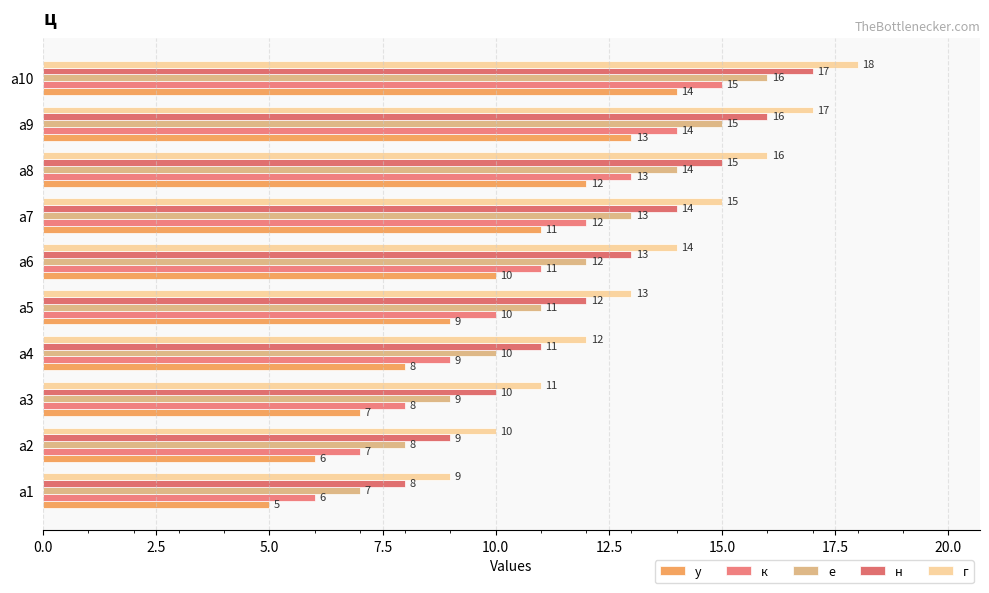

What is the value of the у bar at the 1st from the left?

5